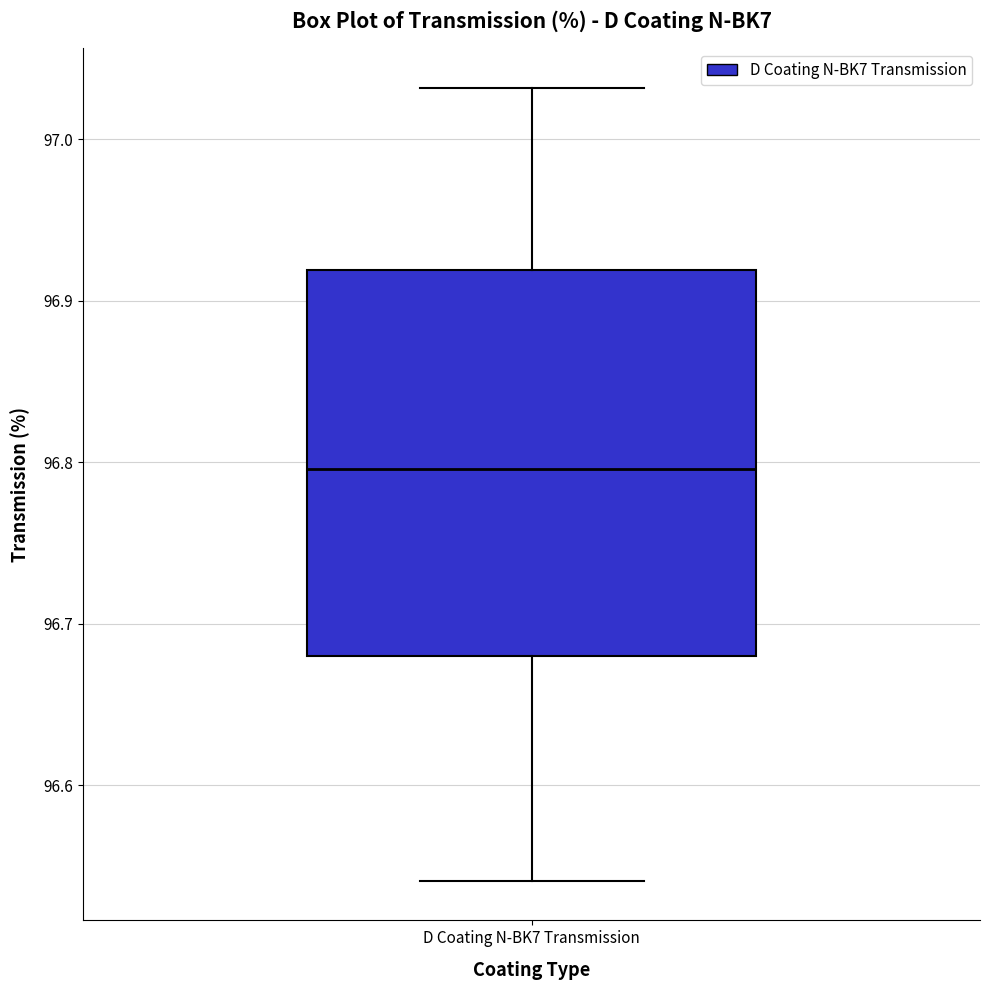

Where does the median line of the box for D Coating N-BK7 Transmission sit on the y-axis? The values are not printed on the chart, so give them approximately, as read against the axis.

96.80